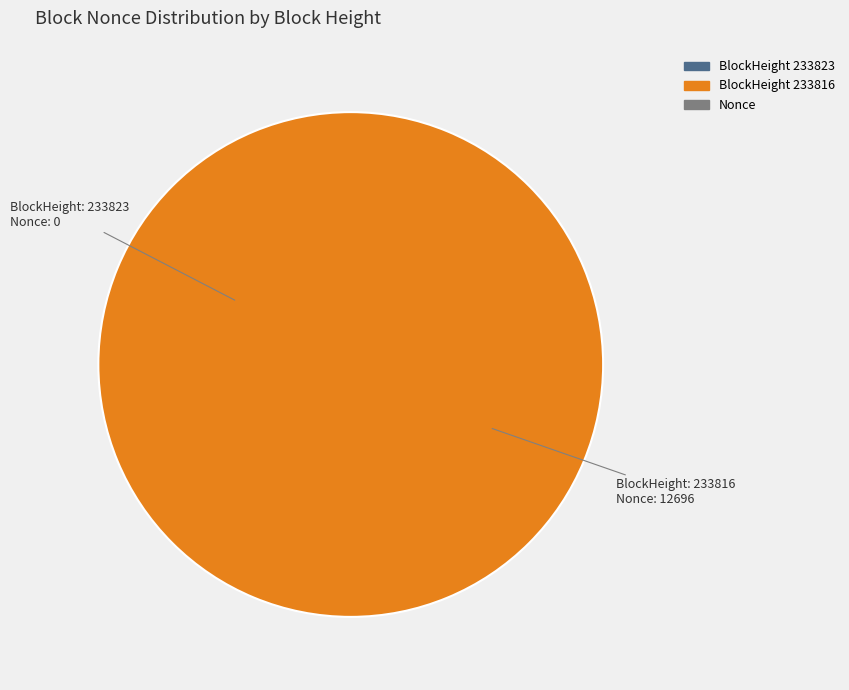

Is 233823 the majority of the pie?

No